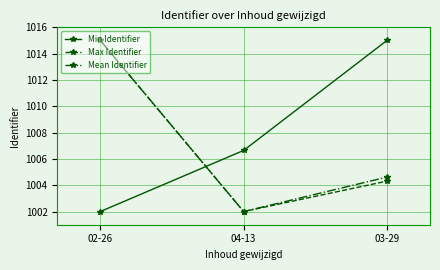

Reading right to left, what are all the values shown in this chart?

Min Identifier: 03-29=1015.0	04-13=1006.6	02-26=1002.0
Max Identifier: 03-29=1004.3	04-13=1002.0	02-26=1015.0
Mean Identifier: 03-29=1004.6	04-13=1002.0	02-26=1015.0